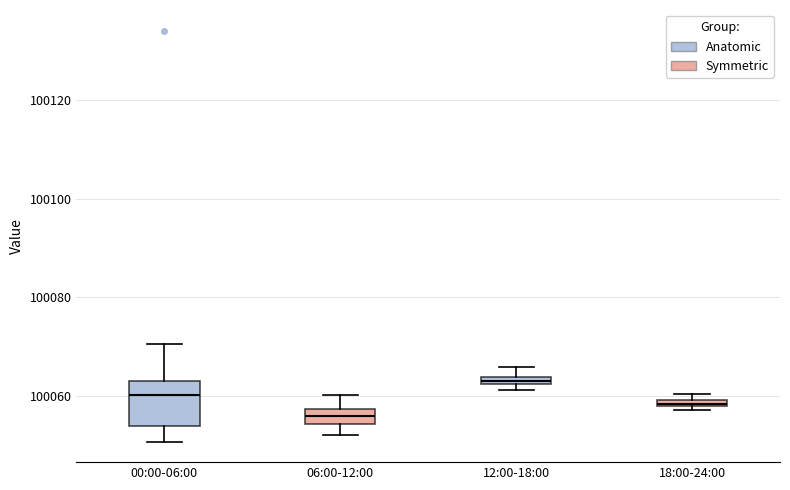

Which box's median line is the lowest?

06:00-12:00